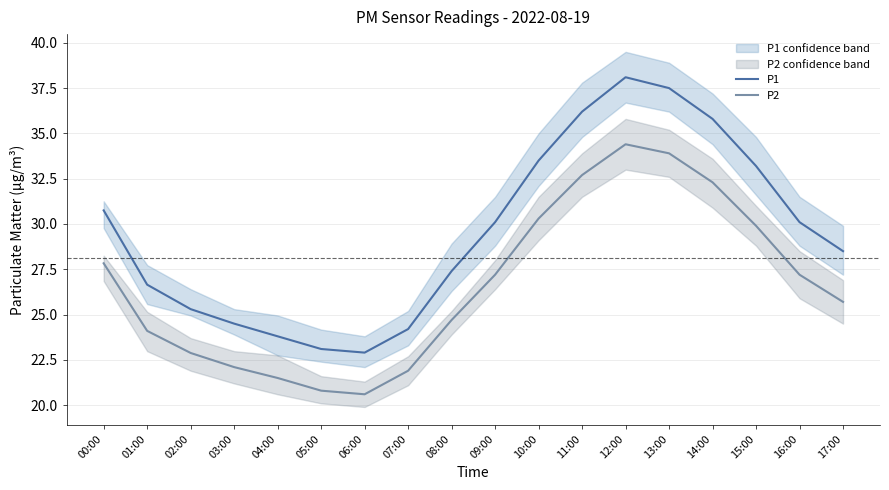

How many values in the P2 series are below 27?

9